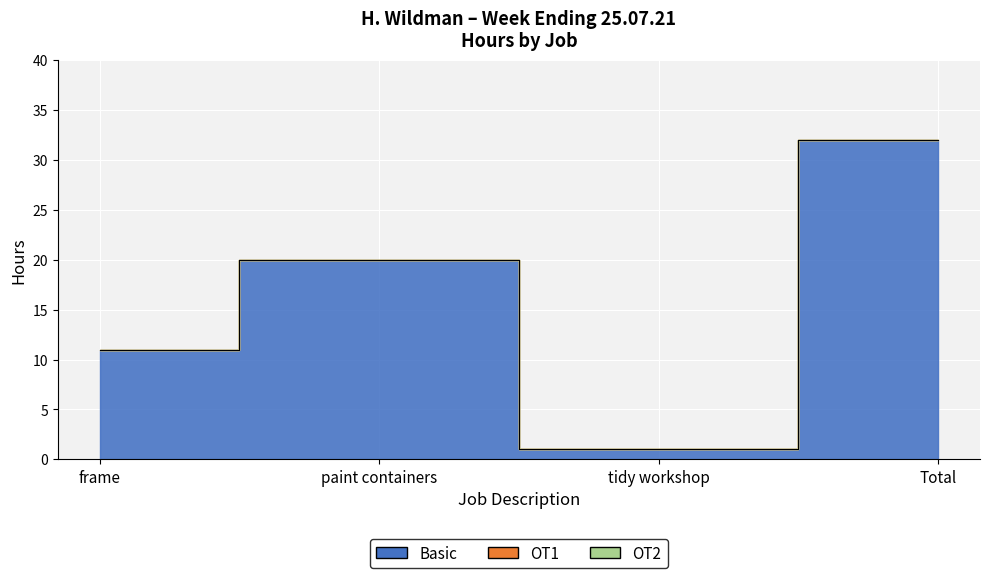

Reading left to right, list all the values displayed in this chart.

Basic: 11	20	1	32
OT1: 0	0	0	0
OT2: 0	0	0	0